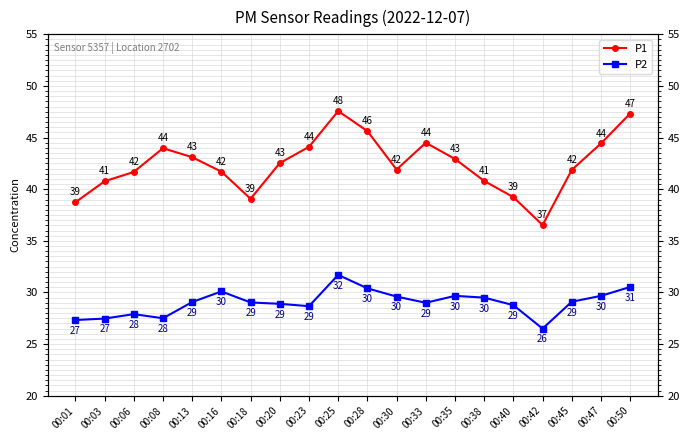

The P2 series shows 28.7 at 00:23. True or false?

True